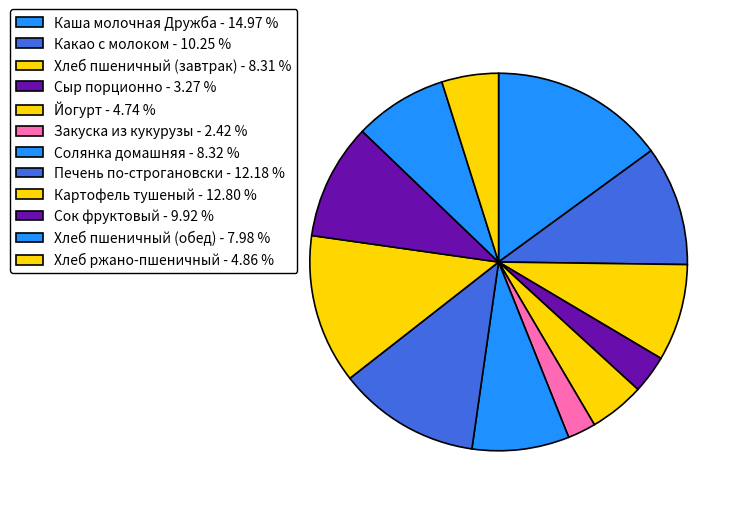

How many slices are in this pie chart?

12